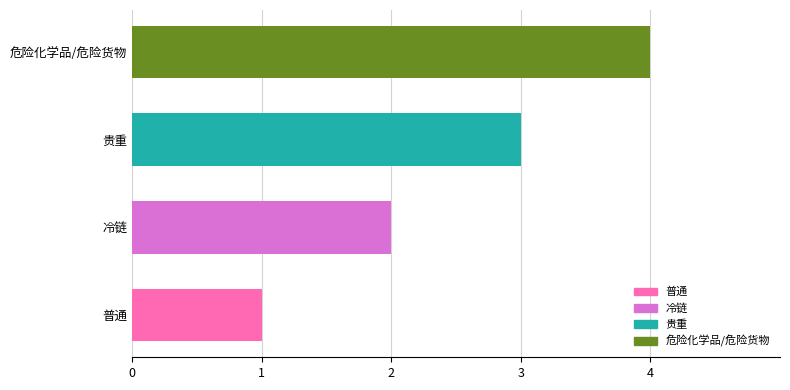

What is the approximate value at 贵重?

3